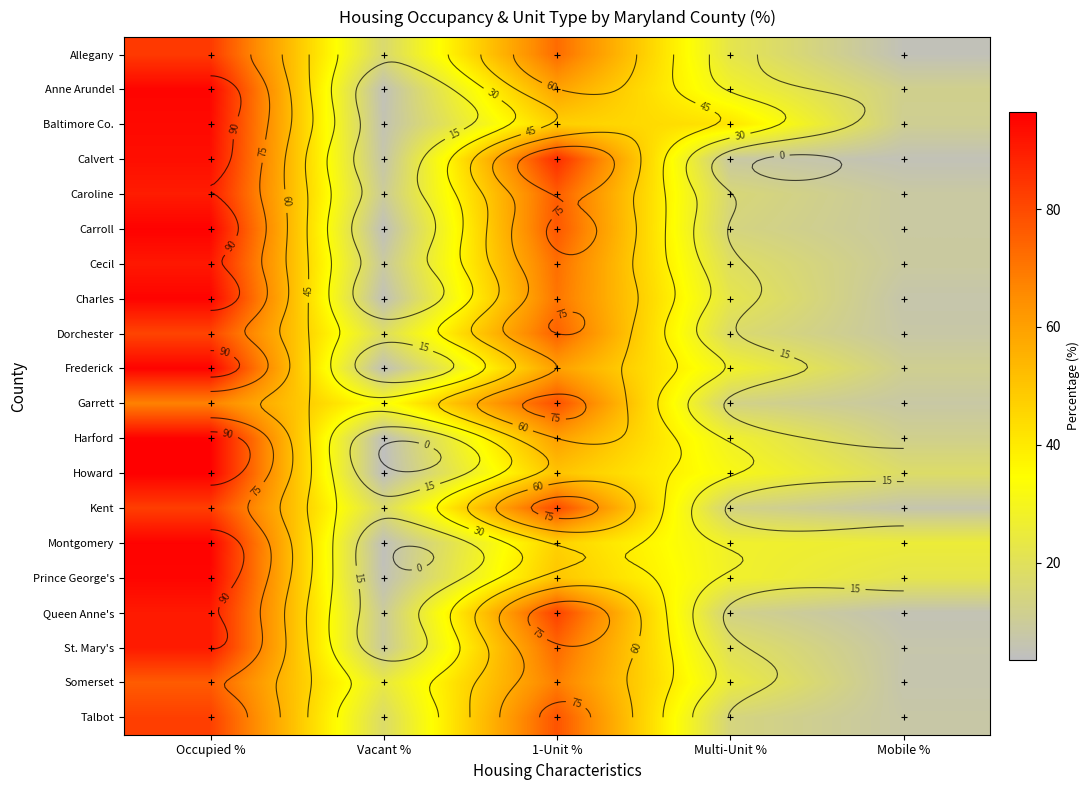

How many data points in Talbot are above 17?

3